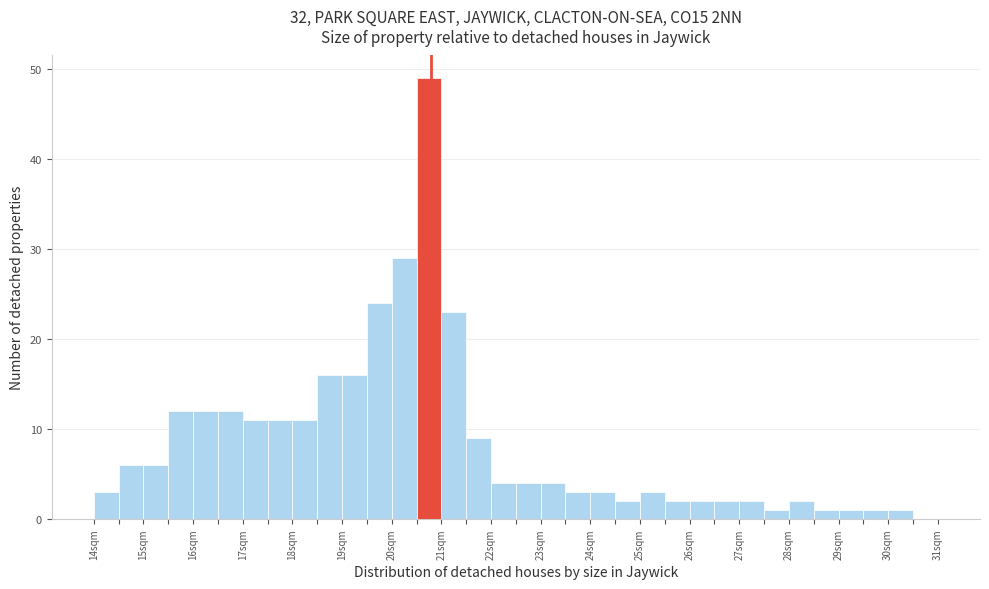

Reading left to right, transcribe this chart: for each bar, give the range it covers on the x-axis and its height. The values are not printed on the chart, so give them approximately, as read against the axis.

14.0 to 14.5: 3
14.5 to 15.0: 6
15.0 to 15.5: 6
15.5 to 16.0: 12
16.0 to 16.5: 12
16.5 to 17.0: 12
17.0 to 17.5: 11
17.5 to 18.0: 11
18.0 to 18.5: 11
18.5 to 19.0: 16
19.0 to 19.5: 16
19.5 to 20.0: 24
20.0 to 20.5: 29
20.5 to 21.0: 49
21.0 to 21.5: 23
21.5 to 22.0: 9
22.0 to 22.5: 4
22.5 to 23.0: 4
23.0 to 23.5: 4
23.5 to 24.0: 3
24.0 to 24.5: 3
24.5 to 25.0: 2
25.0 to 25.5: 3
25.5 to 26.0: 2
26.0 to 26.5: 2
26.5 to 27.0: 2
27.0 to 27.5: 2
27.5 to 28.0: 1
28.0 to 28.5: 2
28.5 to 29.0: 1
29.0 to 29.5: 1
29.5 to 30.0: 1
30.0 to 30.5: 1
30.5 to 31.0: 0